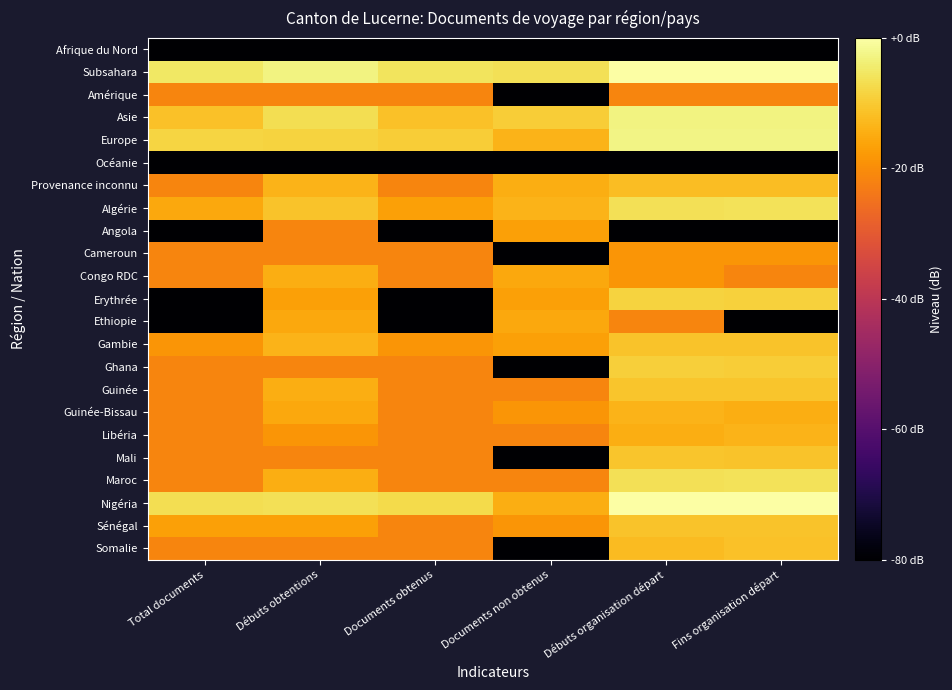

At which category is the sum across all series the highest?

Débuts organisation départ